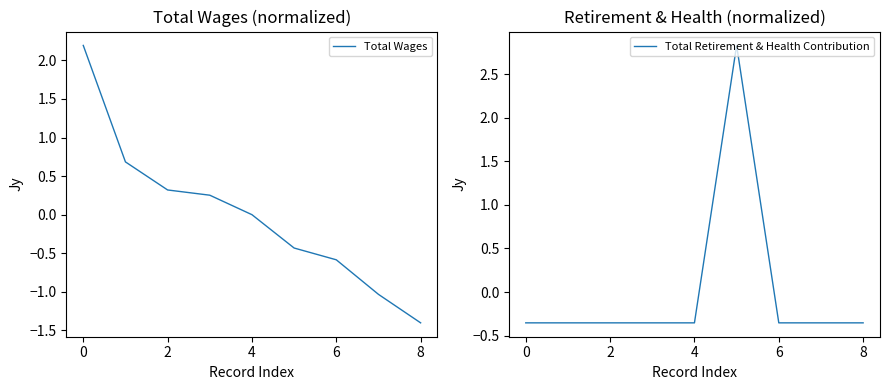

How many negative values does the Total Retirement & Health Contribution series have?

8